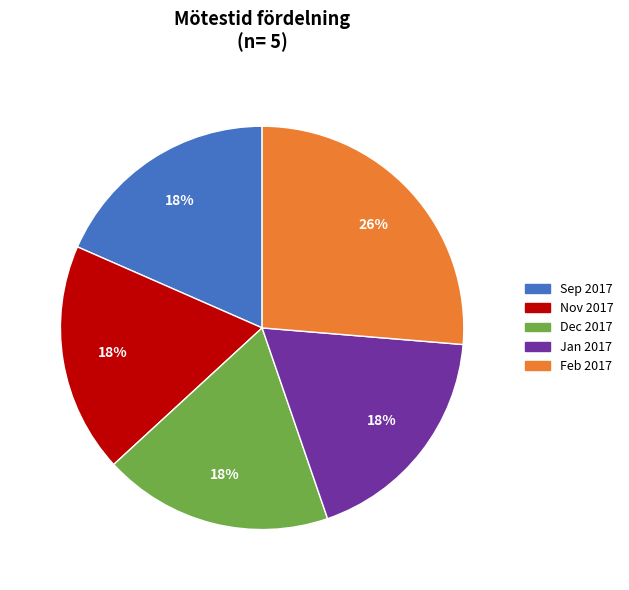

Is there a majority slice in this chart?

No